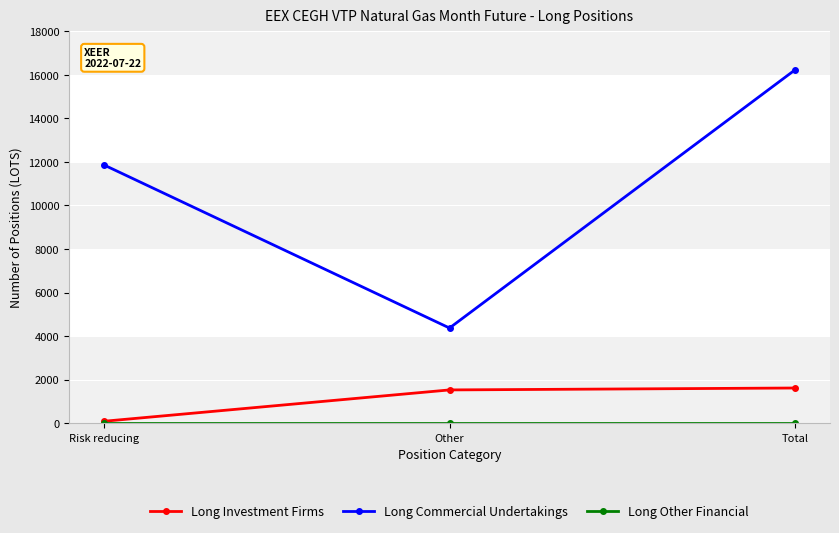

Does the chart have visible grid lines?

Yes